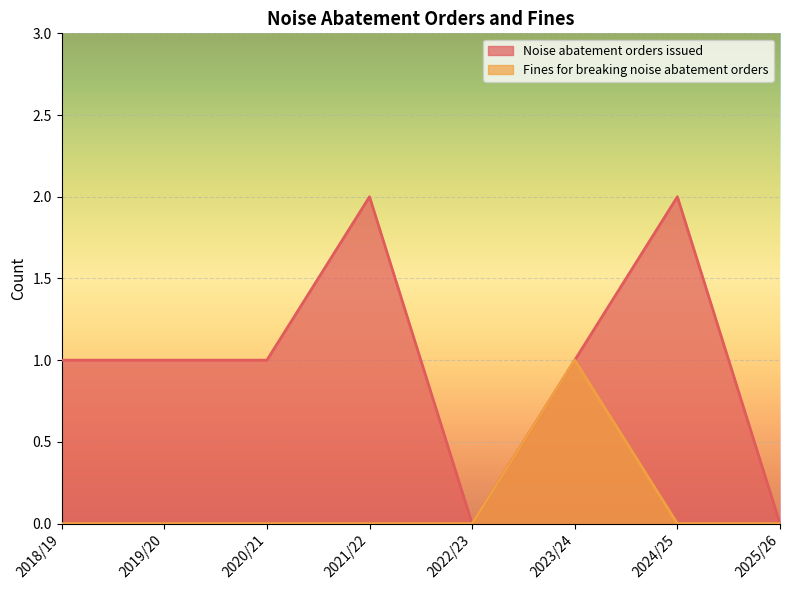

What is the sum of the Noise abatement orders issued values at 2023/24 and 2019/20?

2